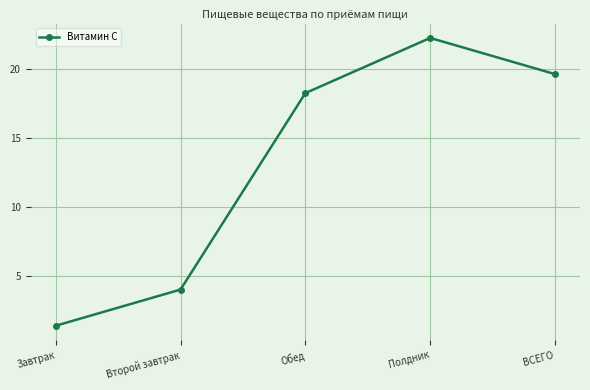

Reading left to right, what are all the values shown in this chart?

Завтрак=1.4	Второй завтрак=4.0	Обед=18.3	Полдник=22.3	ВСЕГО=19.7